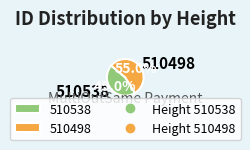

To the nearest percent, what is the combined percentage of 510498 and 510538?

100%